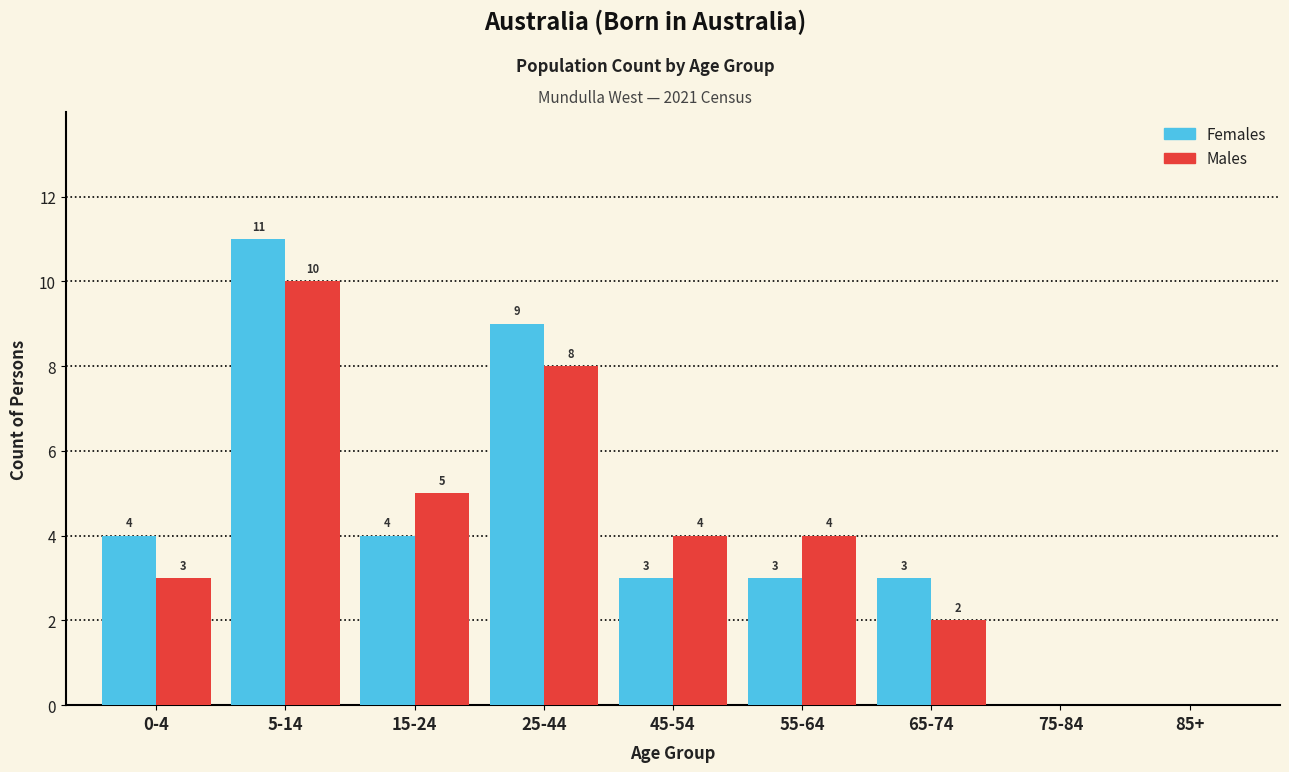

Reading left to right, extract all data points from this chart.

Females: 0-4=4	5-14=11	15-24=4	25-44=9	45-54=3	55-64=3	65-74=3	75-84=0	85+=0
Males: 0-4=3	5-14=10	15-24=5	25-44=8	45-54=4	55-64=4	65-74=2	75-84=0	85+=0